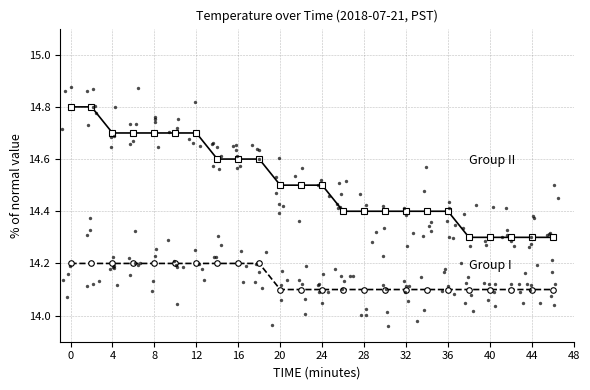

Which series contains the highest Y value?

Group II